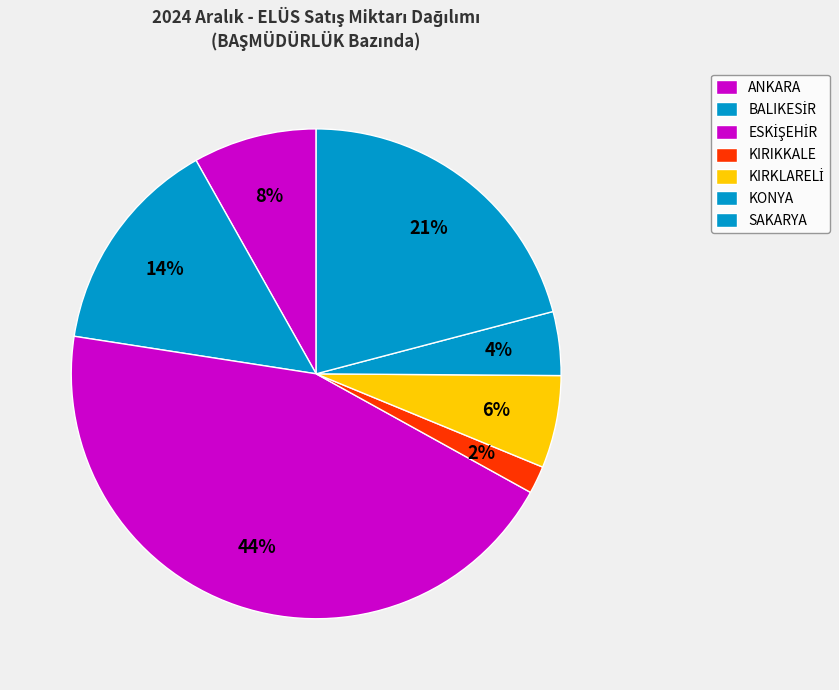

Is there a majority slice in this chart?

No